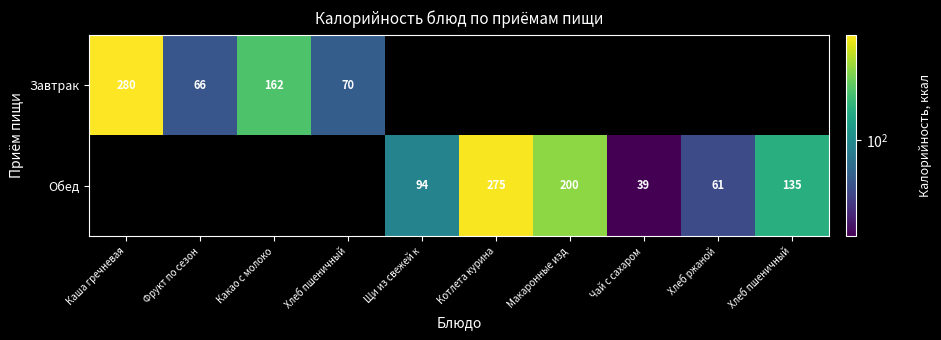

Count the number of categories in the chart.

10